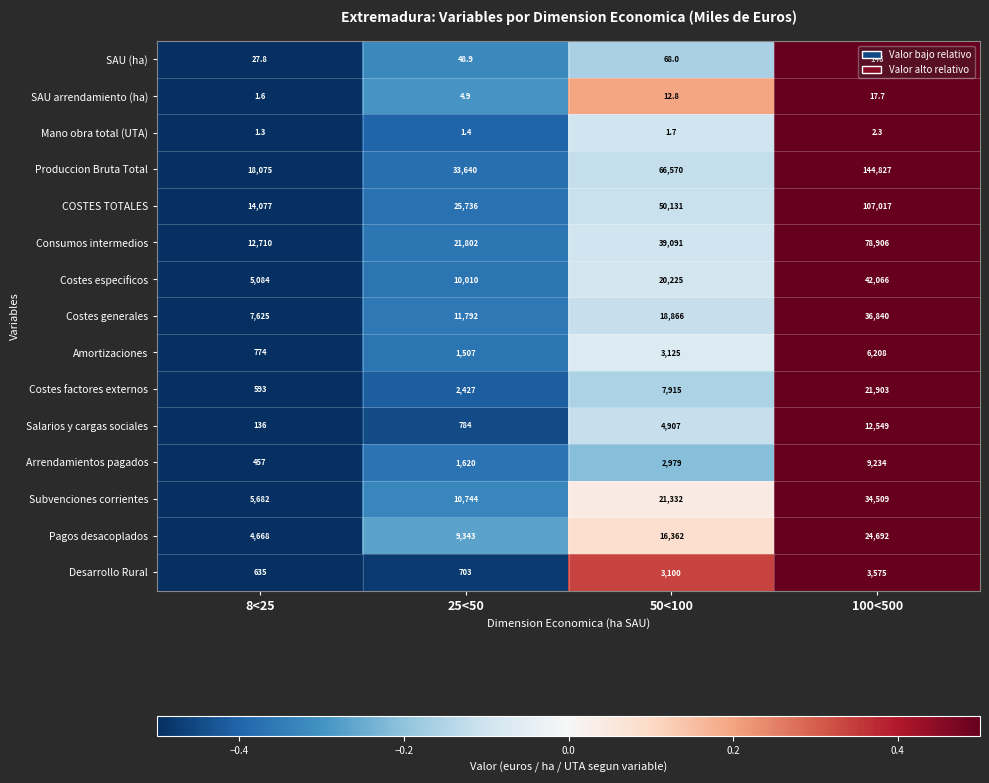

At which category is the sum across all series the highest?

100<500